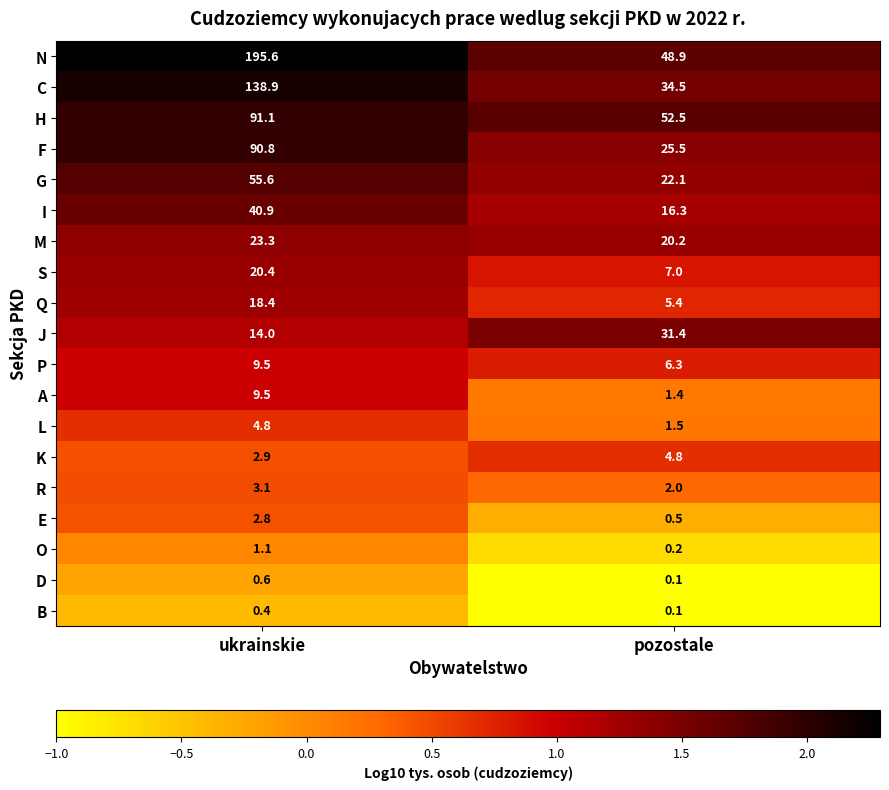

What is the sum of all B values?

0.5